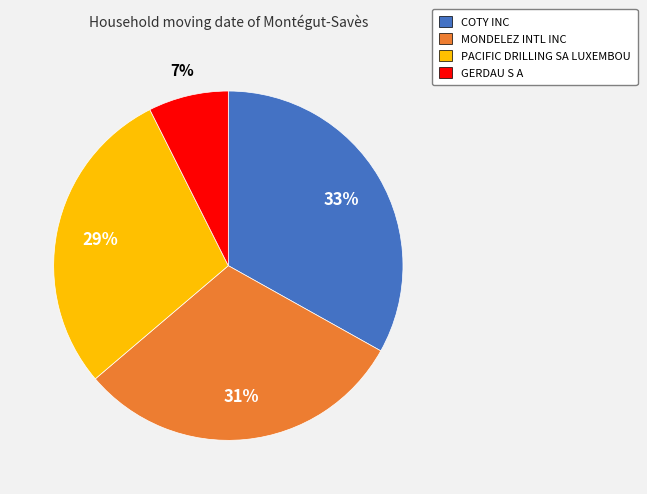

To the nearest percent, what portion does PACIFIC DRILLING SA LUXEMBOU represent?

29%